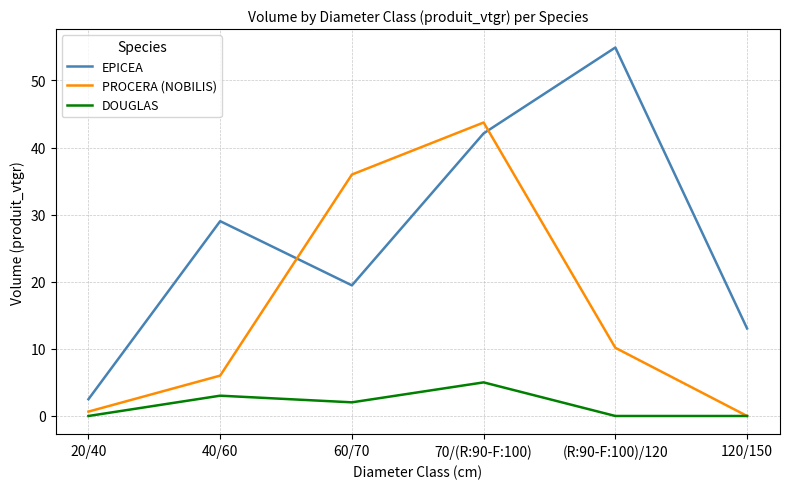

Rank the series by their average value, from lowest to highest.

DOUGLAS, PROCERA (NOBILIS), EPICEA